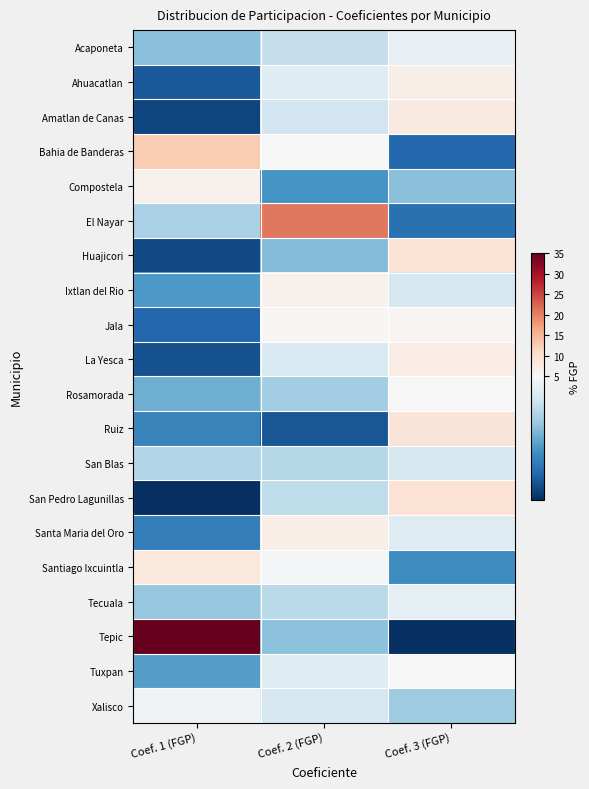

At which category is the sum across all series the highest?

Coef. 1 (FGP)